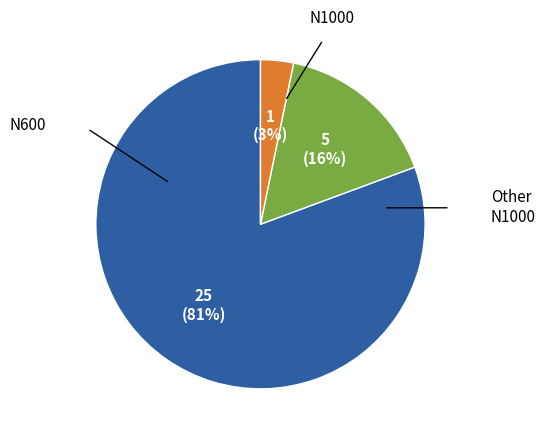

To the nearest percent, what is the average slice percentage?

33%